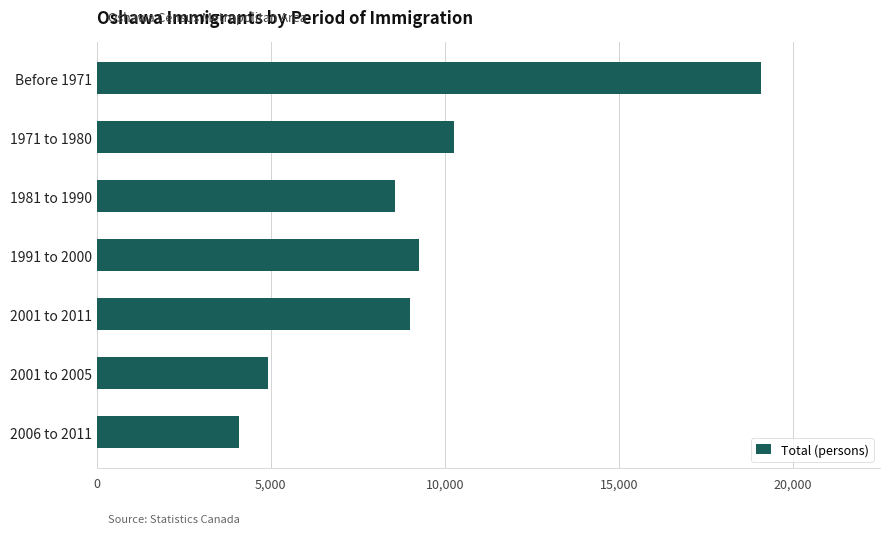

What is the smallest value displayed?

4080